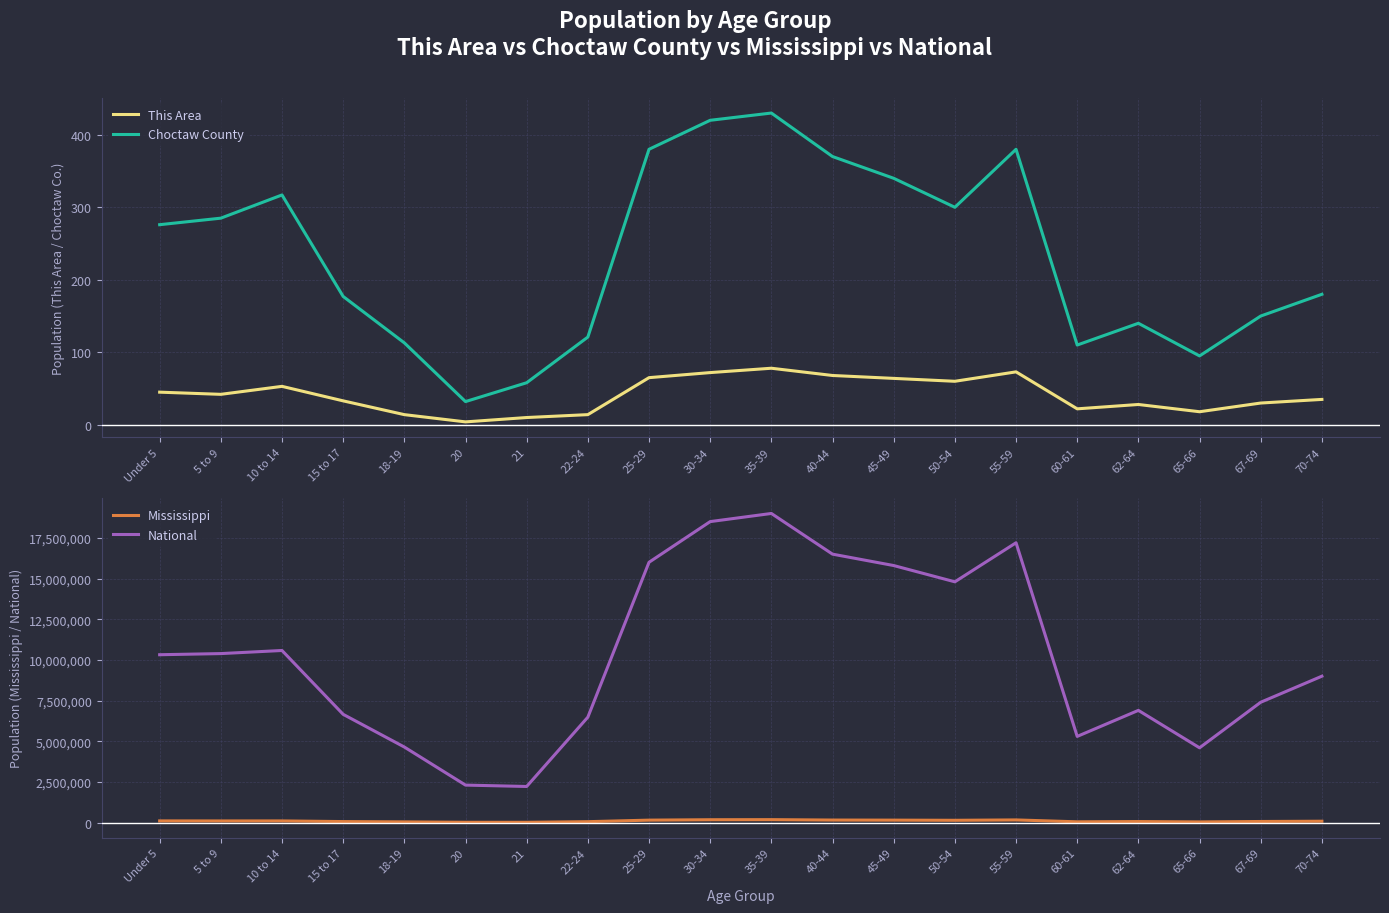

Which series has the largest total across all categories?

National